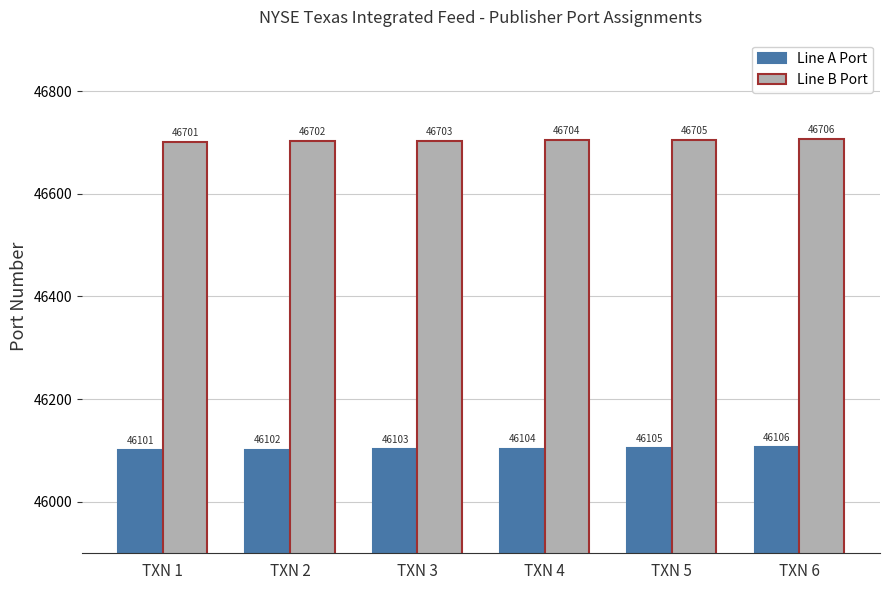

Where is Line A Port nearest to the value 46103?

TXN 3